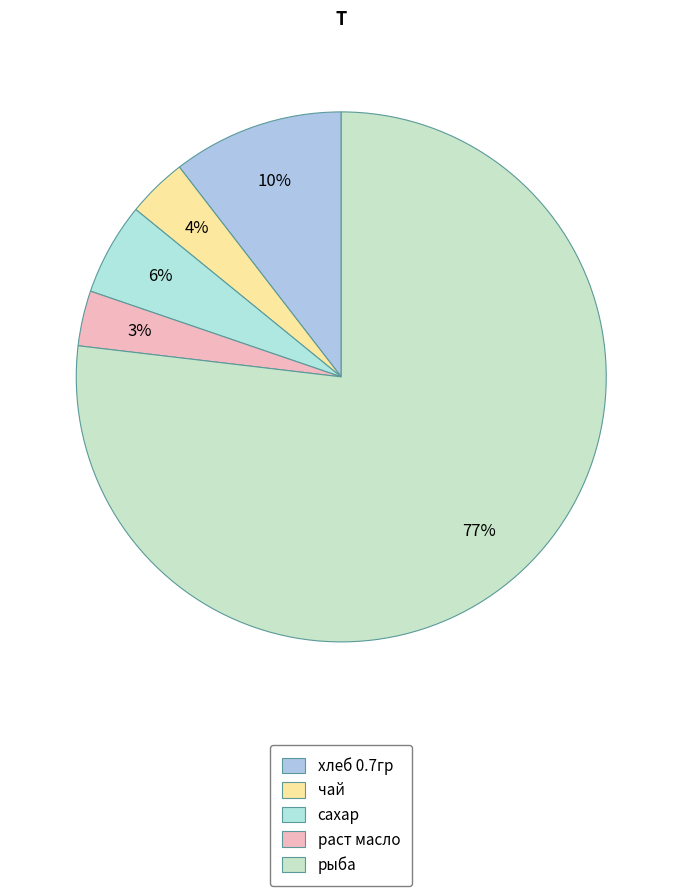

What percentage is NOT represented by раст масло?

96.6%